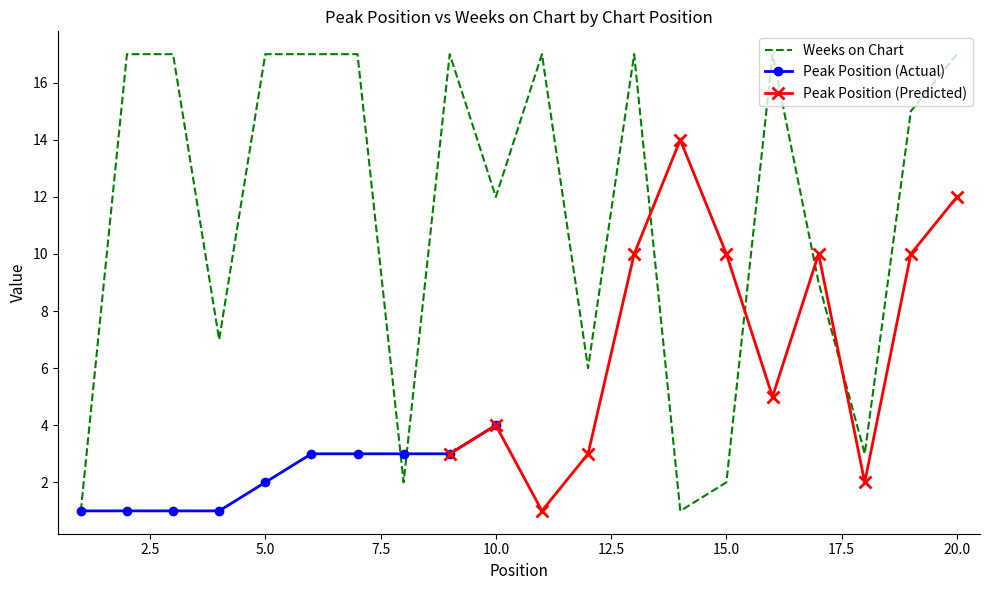

What is the difference between the maximum and minimum values?

16